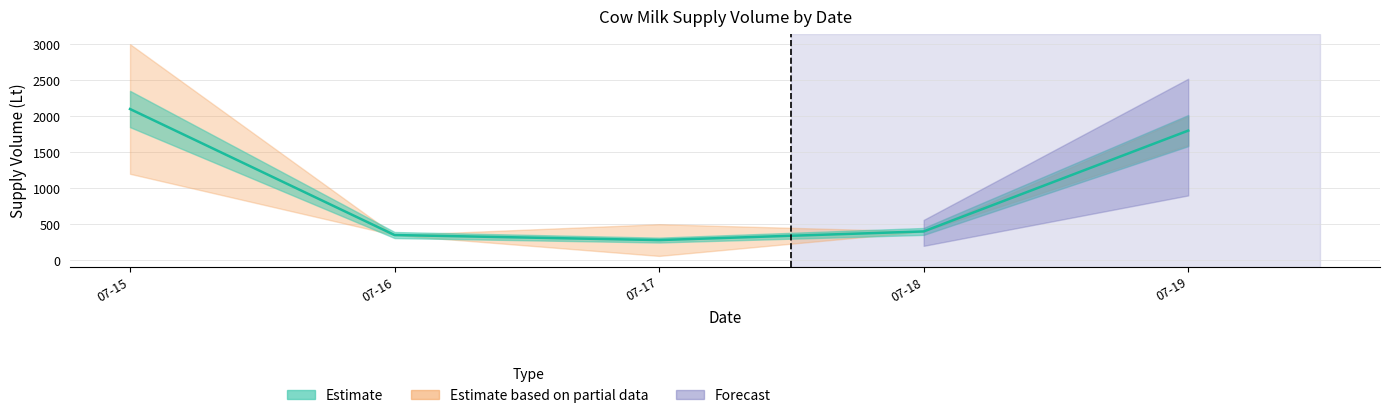

How many lines are shown in the chart?

1